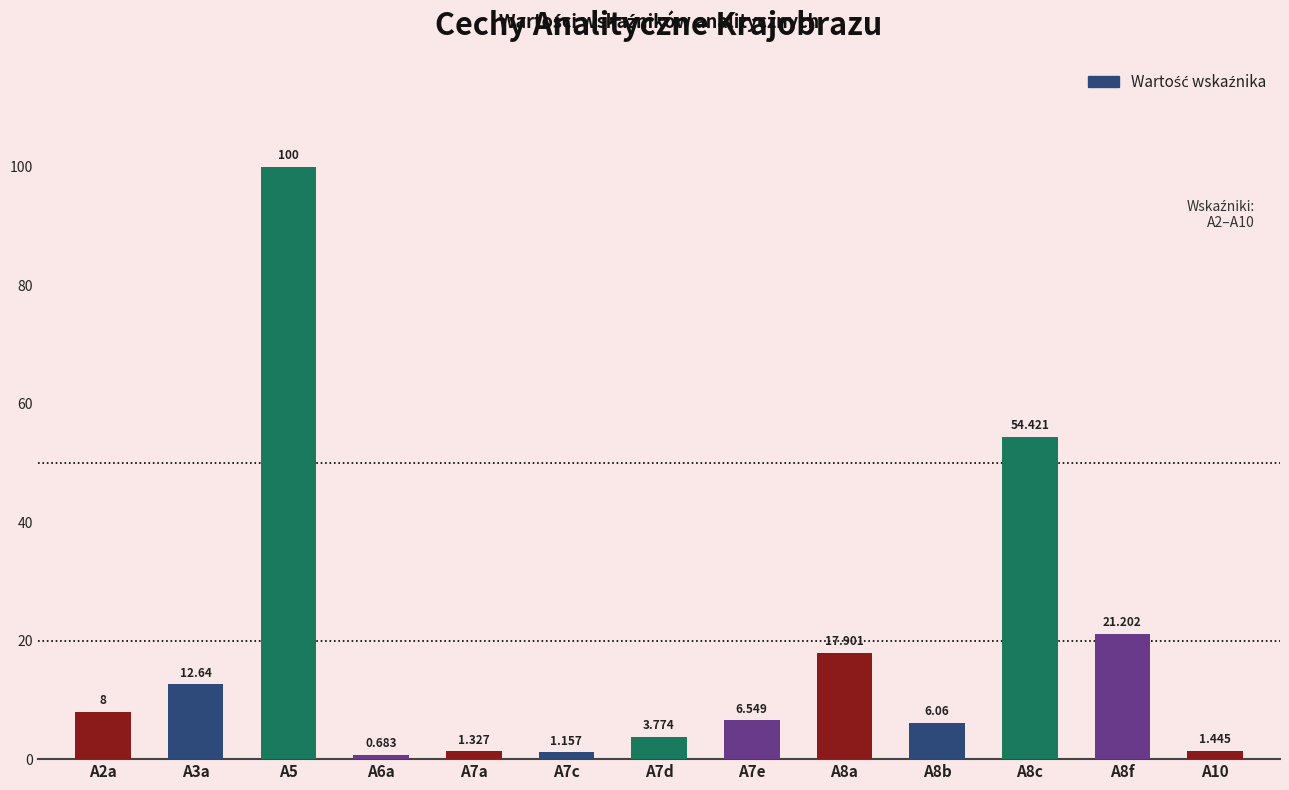

What is the label of the 2nd bar from the left?

A3a